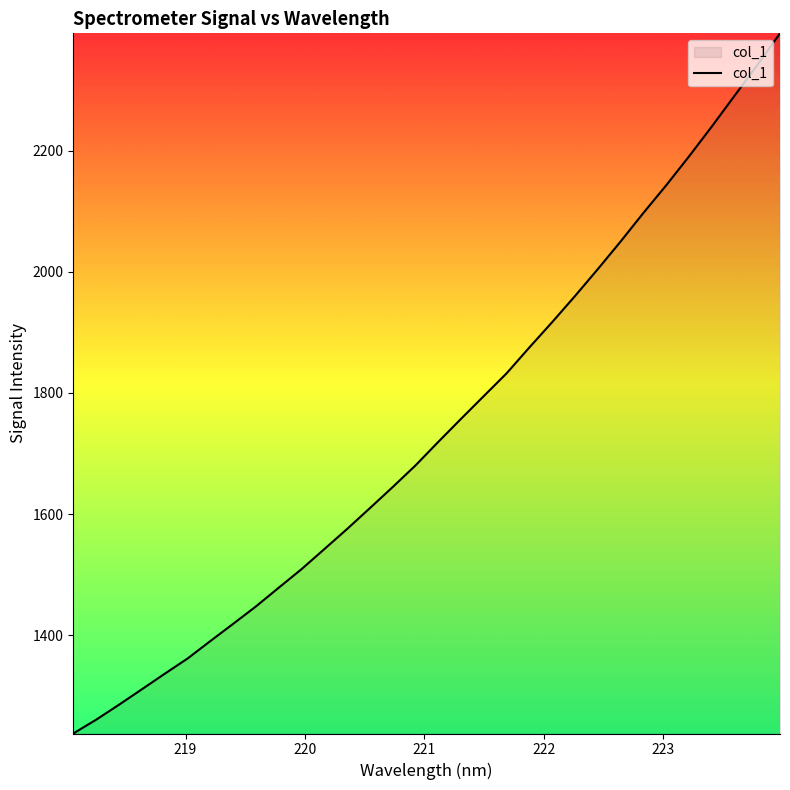

What is the difference between the maximum and minimum values?

1155.6